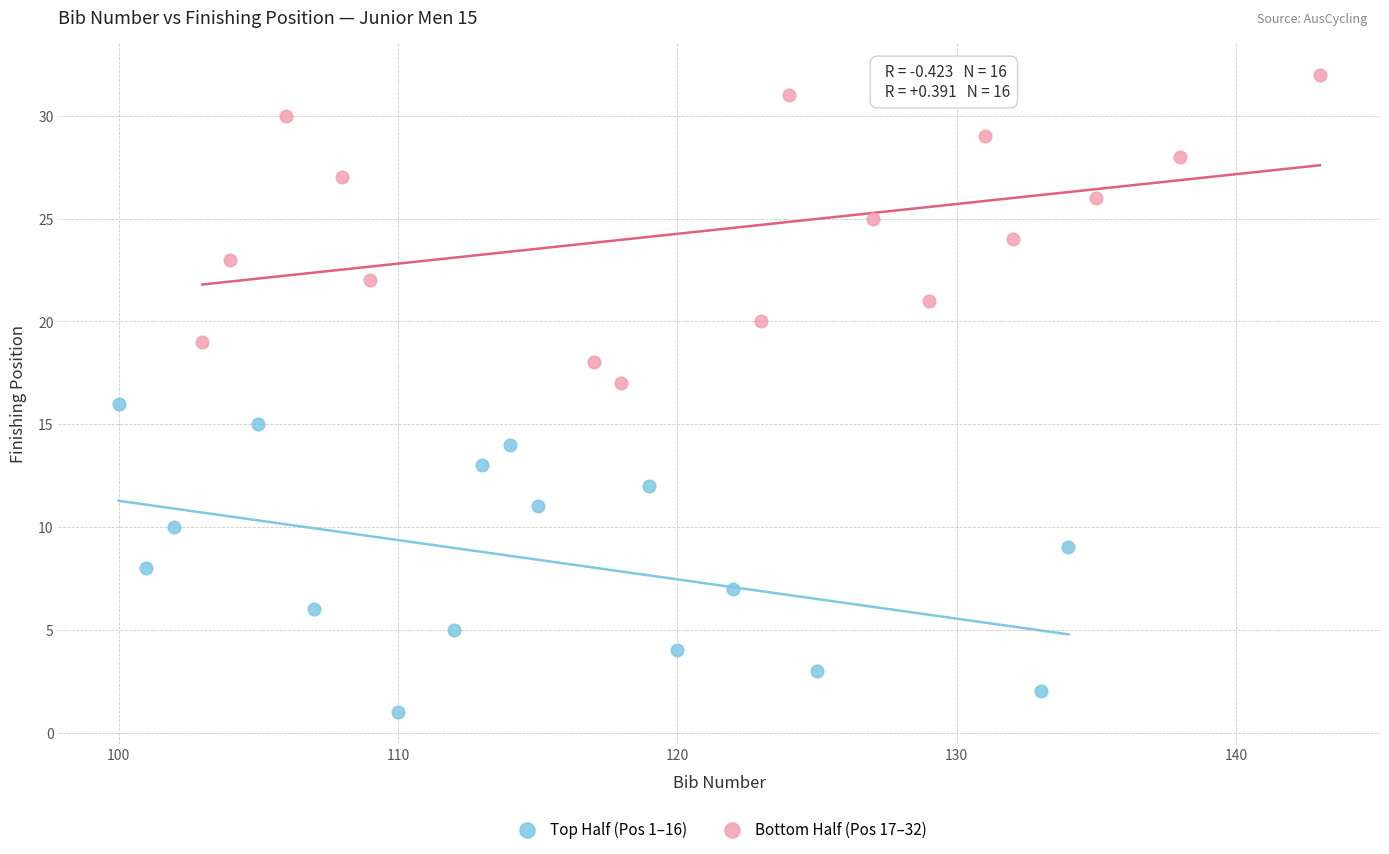

Which series reaches the maximum Y coordinate?

Bottom Half (Pos 17–32)